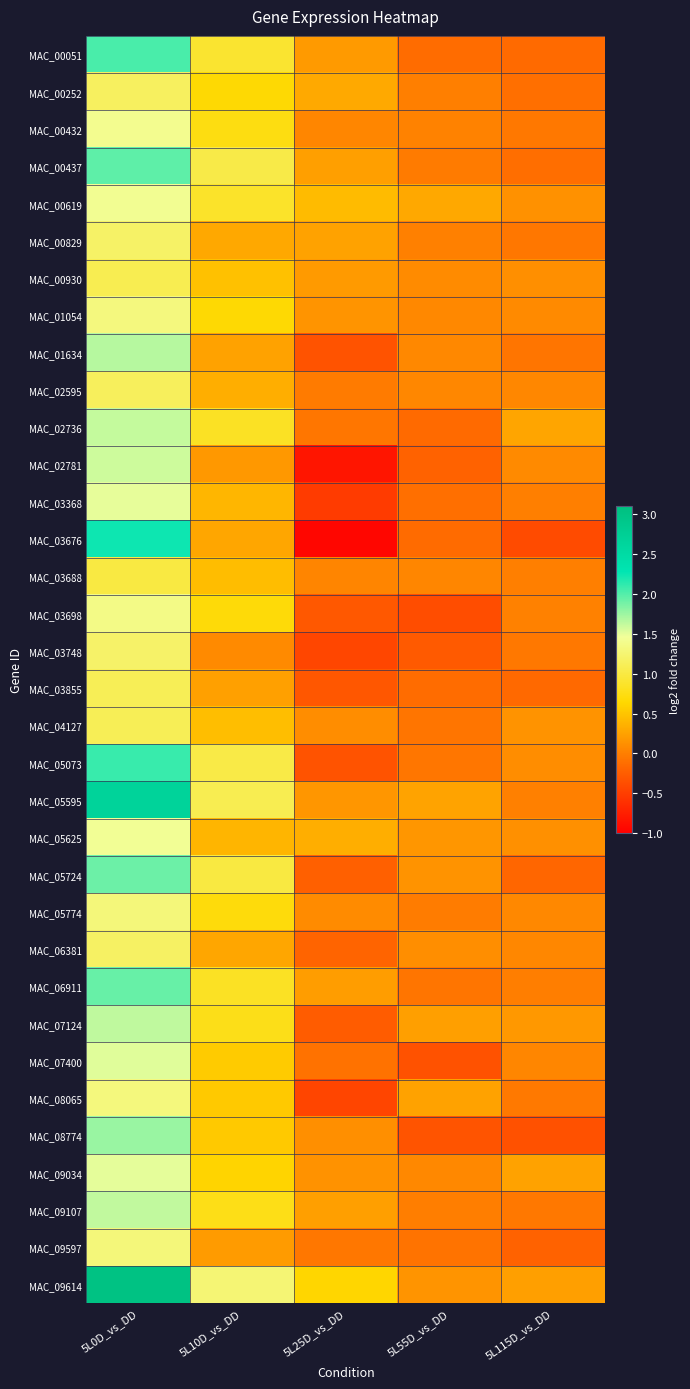

How many distinct data groups are displayed?

34